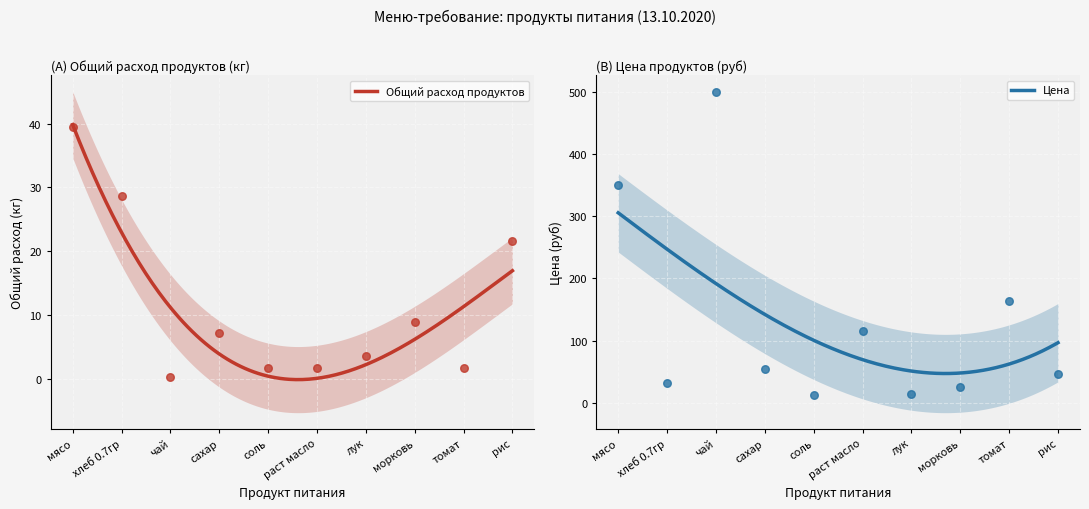

At which category is the sum across all series the highest?

чай